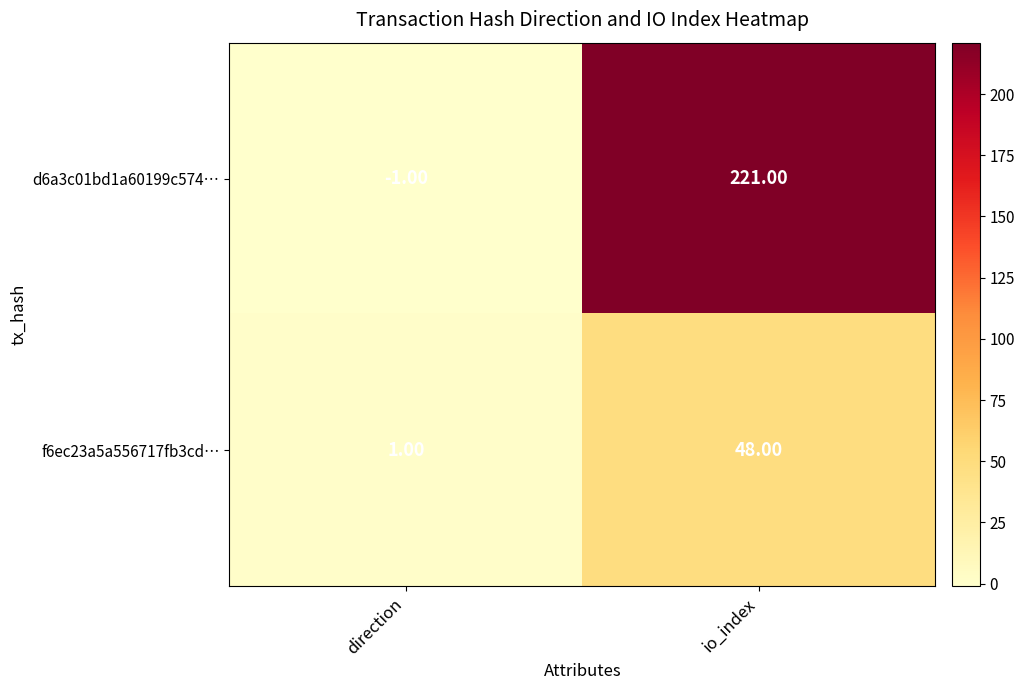

What is the spread (max minus min) of values at io_index?

173